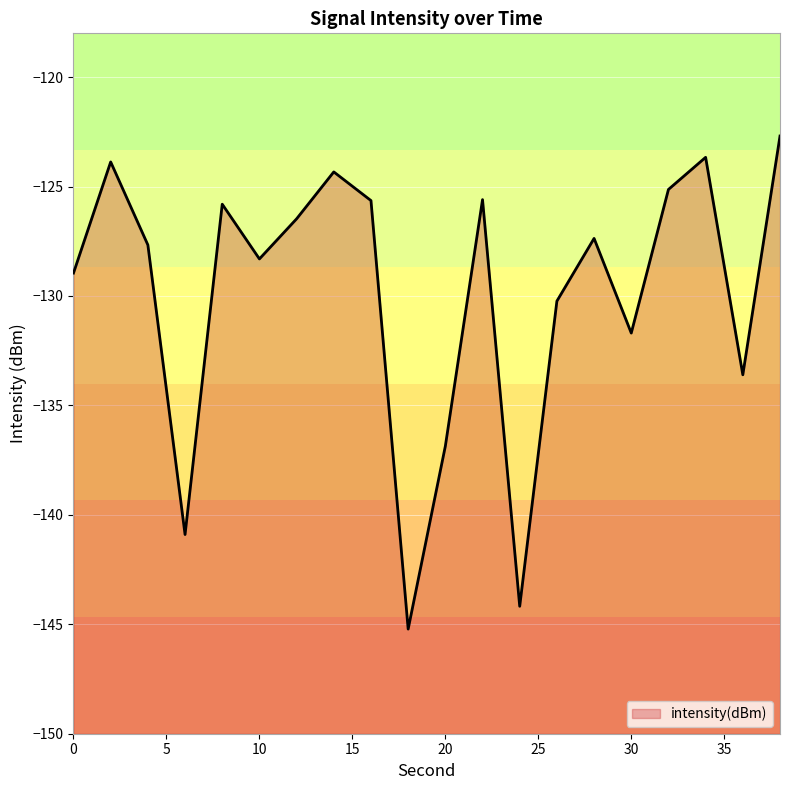

Where does the data first go above -127?

2